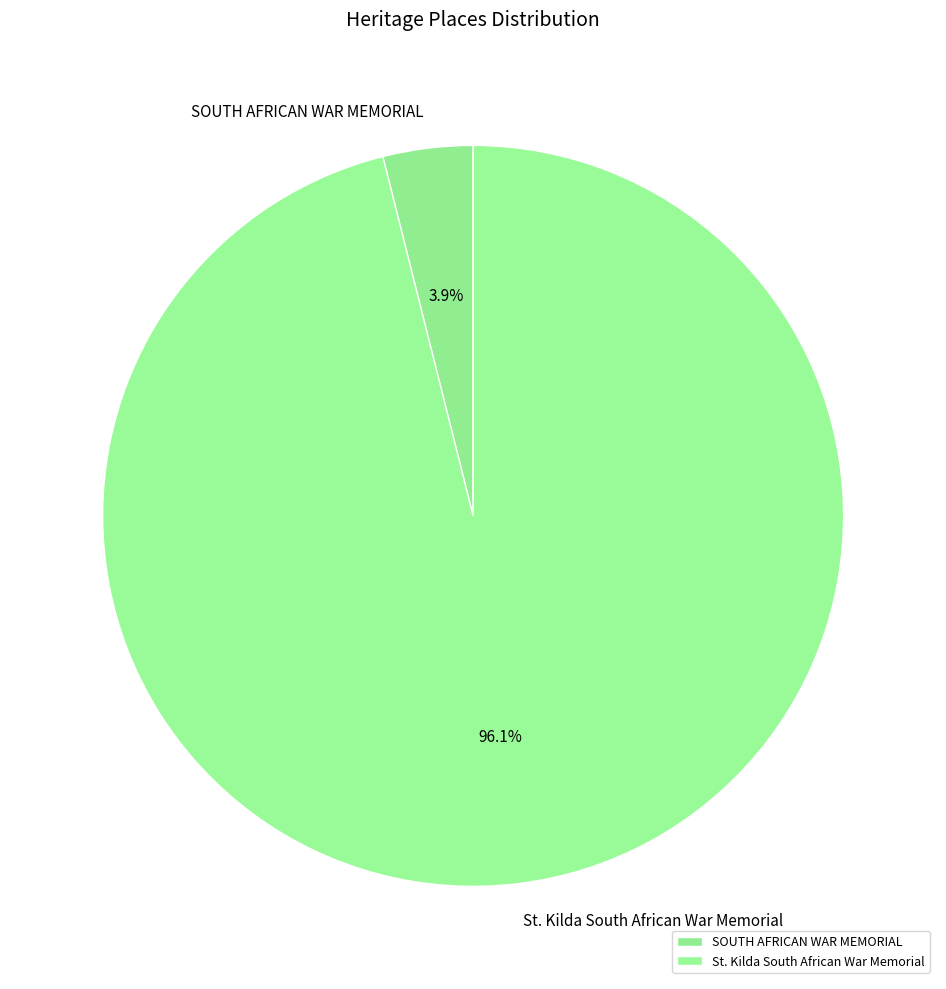

Count the number of slices in the pie.

2